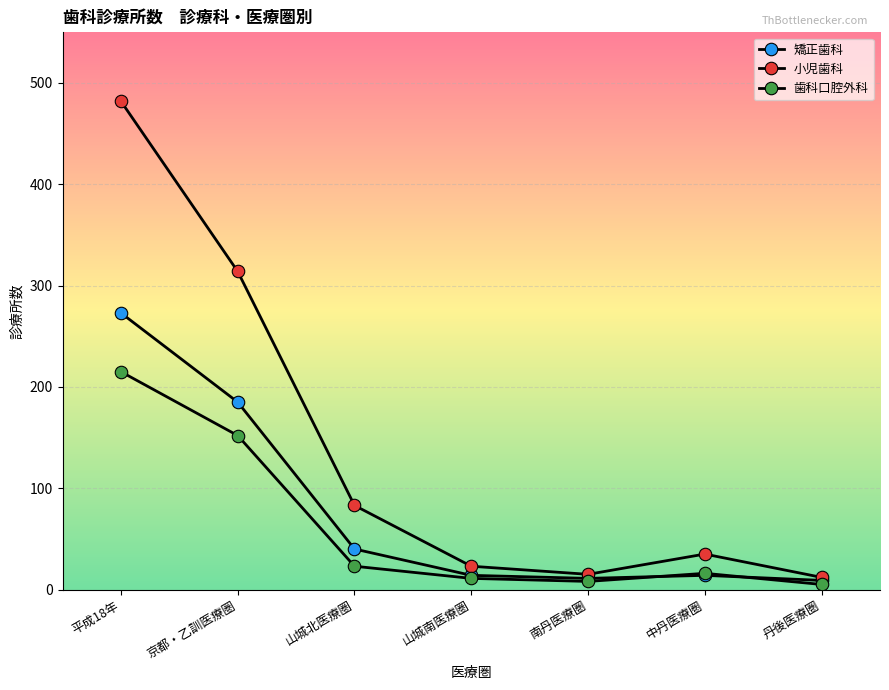

True or false: 歯科口腔外科 and 矯正歯科 cross at least once.

True